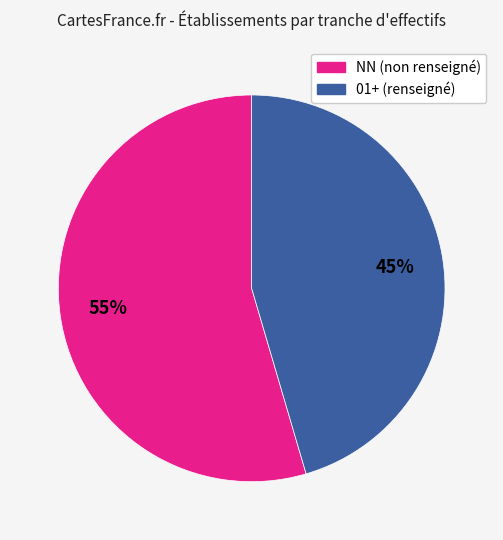

Does any single category account for the majority?

Yes